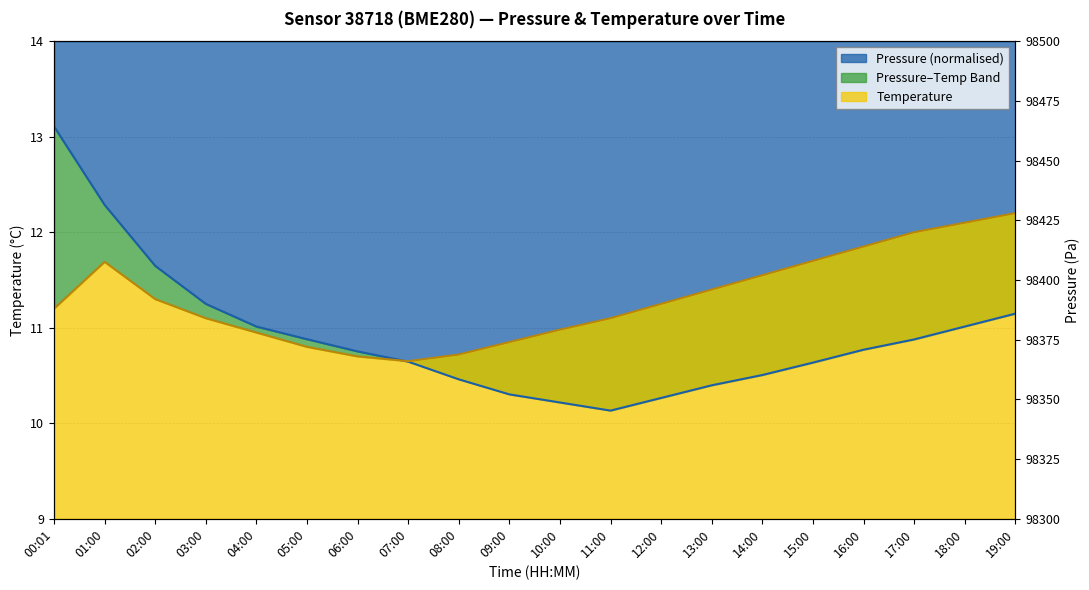

True or false: pressure and temperature cross at least once.

True